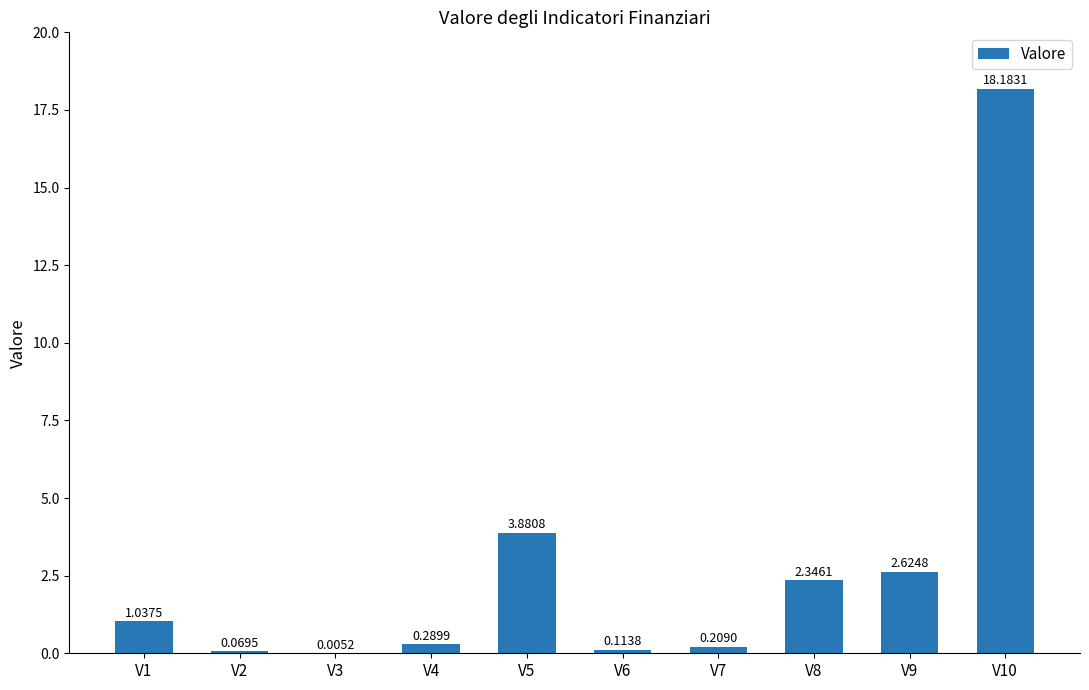

What is the change in value from V3 to V4?

+0.3